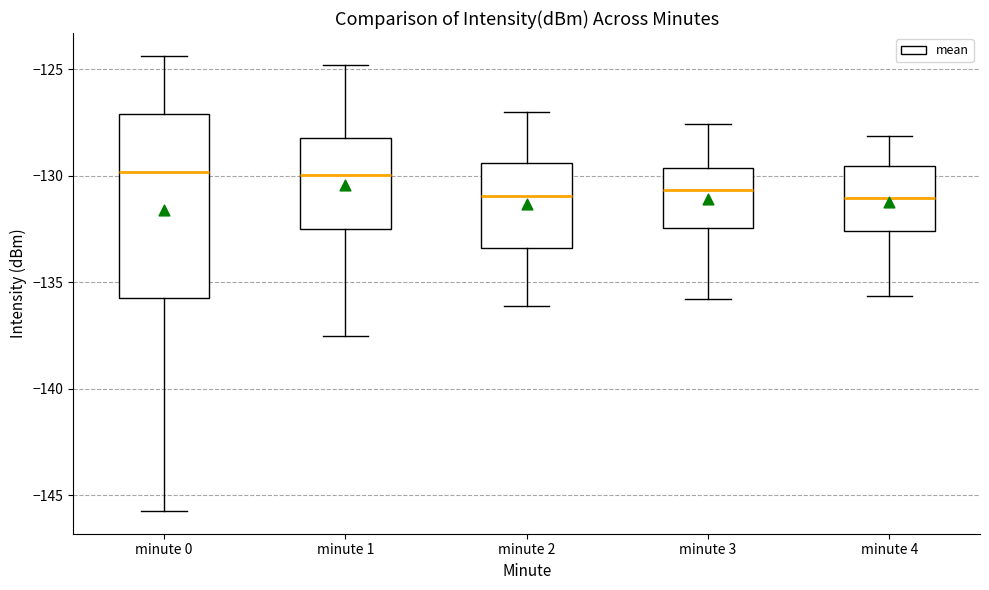

Reading left to right, transcribe this box plot: for each box, give where its median line is, the range the box spans, and where its two whiskers end, as read against the y-axis. The values are not printed on the chart, so give them approximately, as read against the axis.

minute 0: median -130.0, box -136.0 to -127.0, whiskers -145.5 to -124.5
minute 1: median -130.0, box -132.5 to -128.5, whiskers -137.5 to -125.0
minute 2: median -131.0, box -133.5 to -129.5, whiskers -136.0 to -127.0
minute 3: median -130.5, box -132.5 to -129.5, whiskers -136.0 to -127.5
minute 4: median -131.0, box -132.5 to -129.5, whiskers -135.5 to -128.0